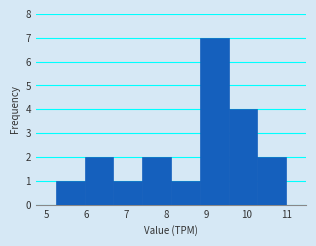

Reading left to right, transcribe this chart: for each bar, give the range it covers on the x-axis and its height. Neither the bar edges nor the heights are printed on the chart, so give them approximately, as read against the axes.

5.2 to 6.0: 1
6.0 to 6.7: 2
6.7 to 7.4: 1
7.4 to 8.1: 2
8.1 to 8.8: 1
8.8 to 9.5: 7
9.5 to 10.3: 4
10.3 to 11.0: 2